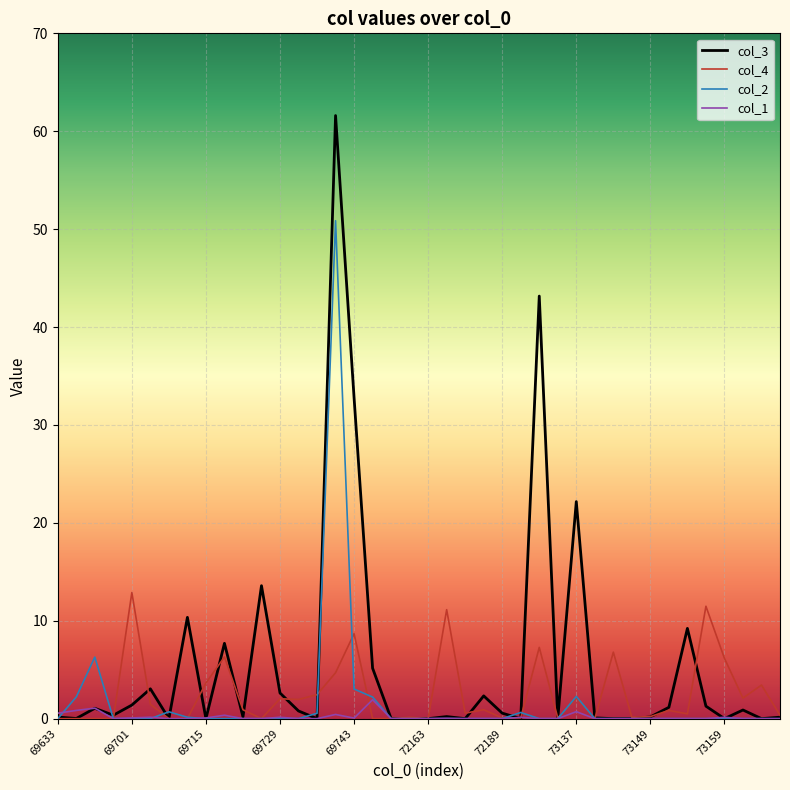

What is the greatest value displayed?

61.6